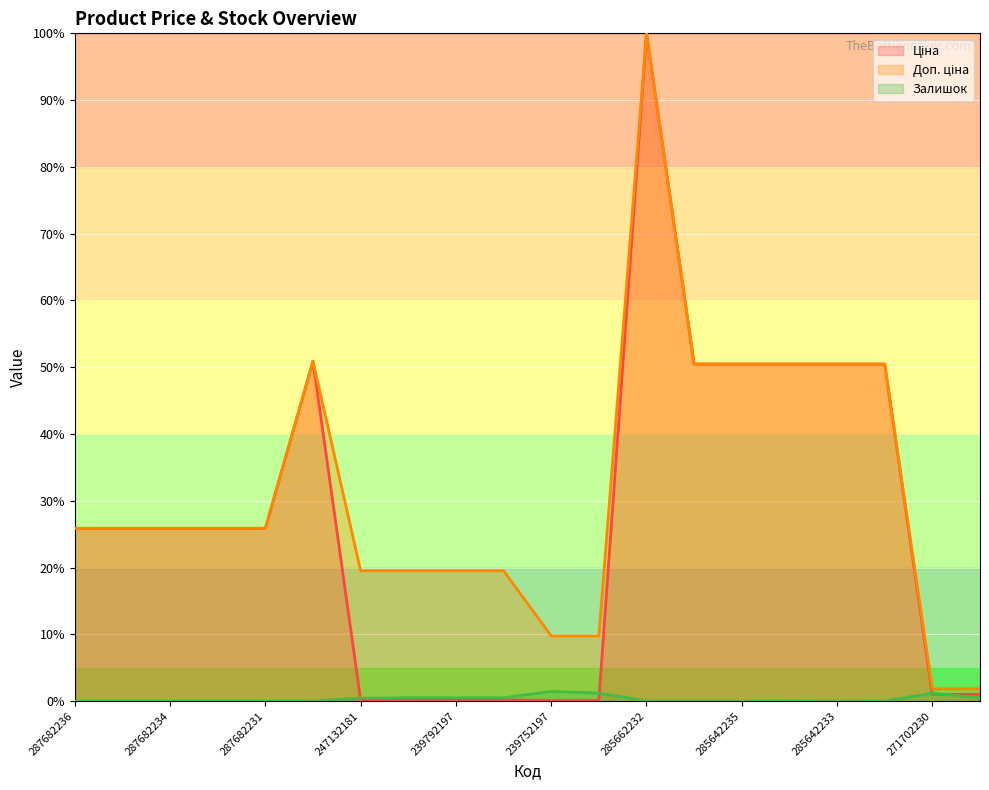

The Доп. ціна series shows 12.2 at 287682235. True or false?

False